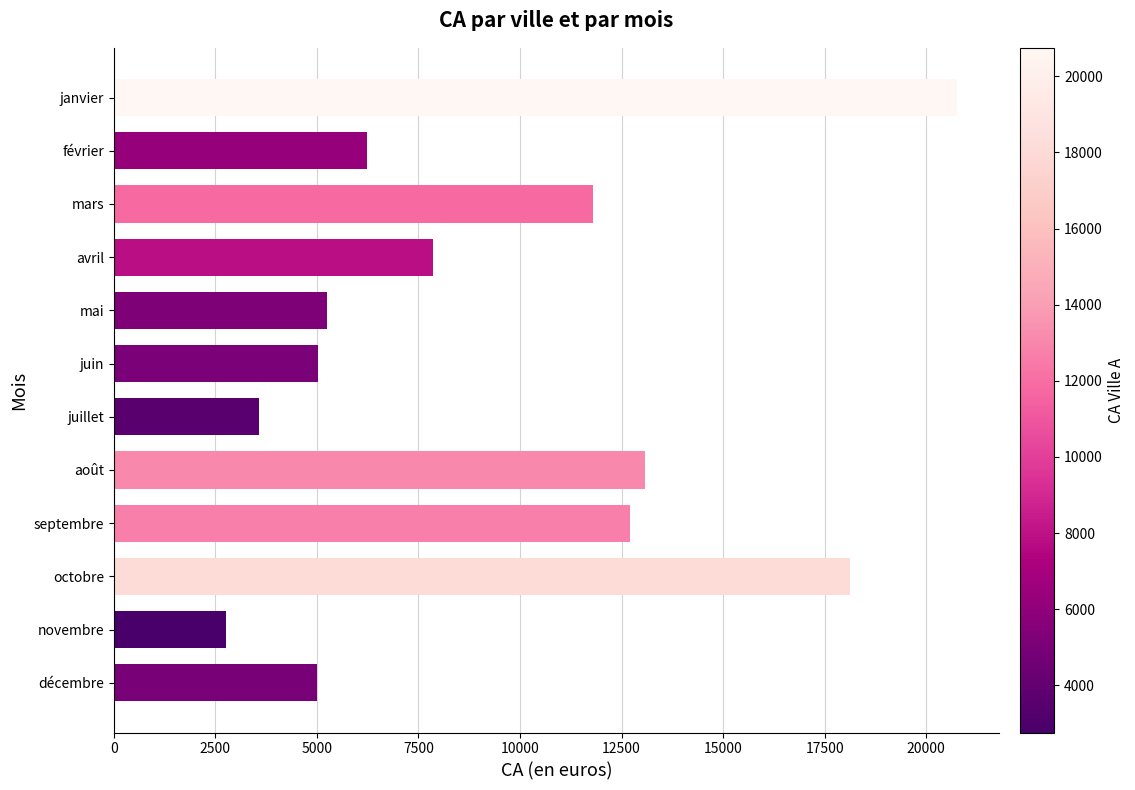

True or false: the data shows 5020 at juin.

True